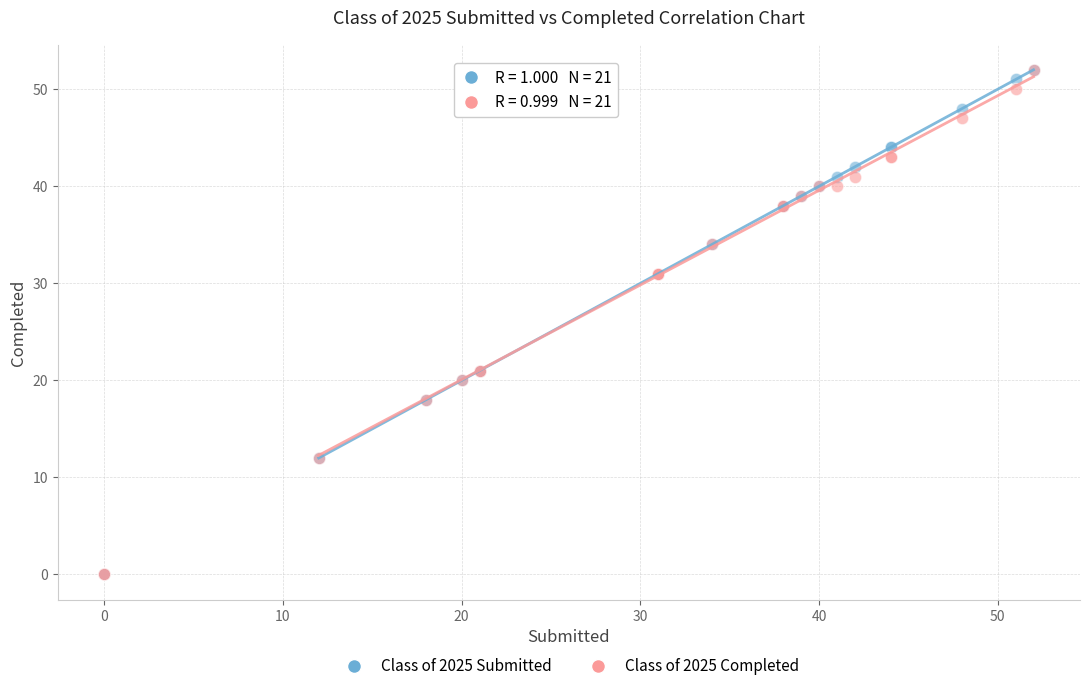

What are all the series names shown in the legend?

Class of 2025 Submitted, Class of 2025 Completed